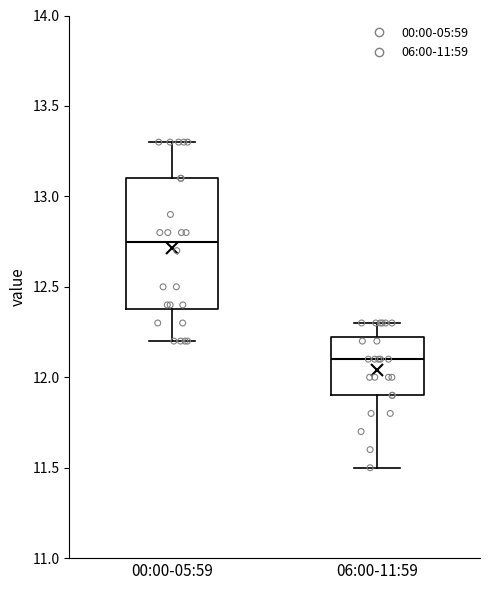

Reading left to right, read every box against the y-axis: the position of its median line, the range the box covers, and the ends of its whiskers. The values are not printed on the chart, so give them approximately, as read against the axis.

00:00-05:59: median 12.75, box 12.40 to 13.10, whiskers 12.20 to 13.30
06:00-11:59: median 12.10, box 11.90 to 12.25, whiskers 11.50 to 12.30